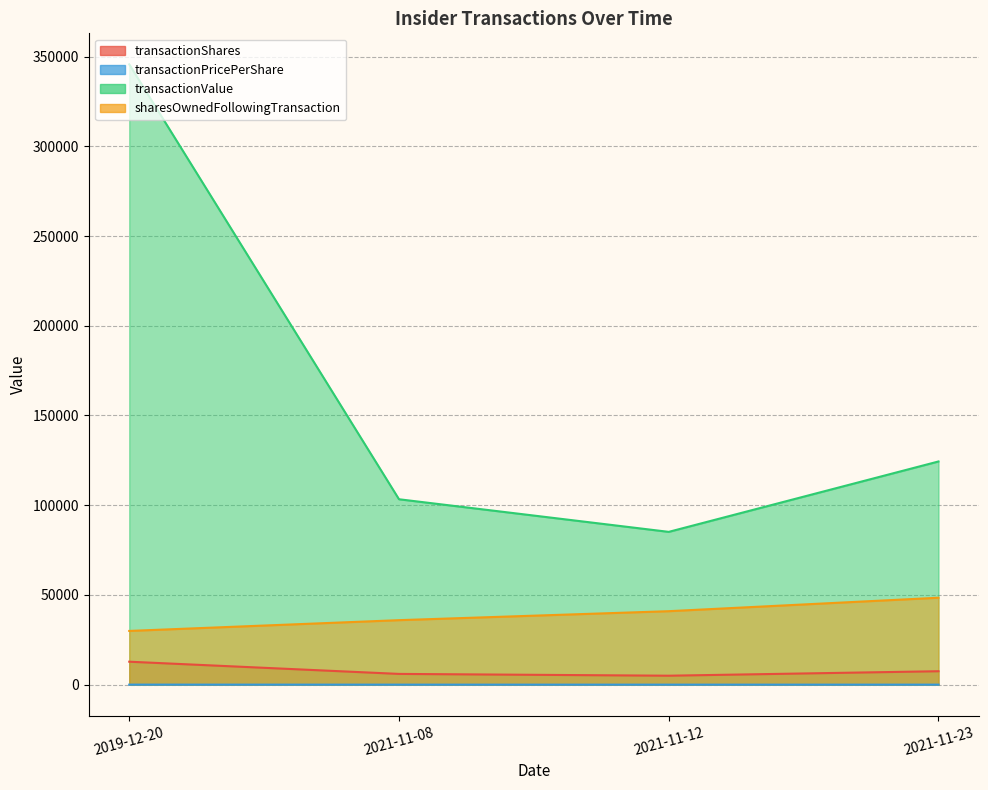

True or false: transactionPricePerShare and transactionValue intersect in this chart.

False